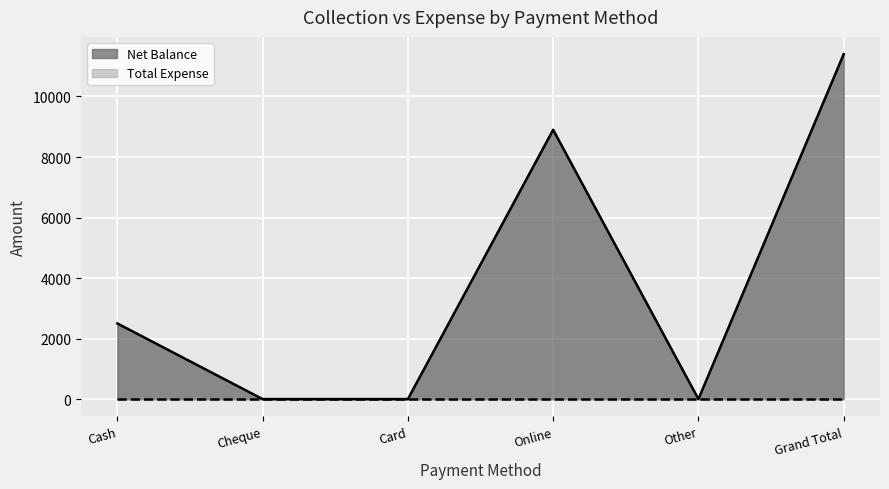

True or false: the data shows 4935 at Online.

False